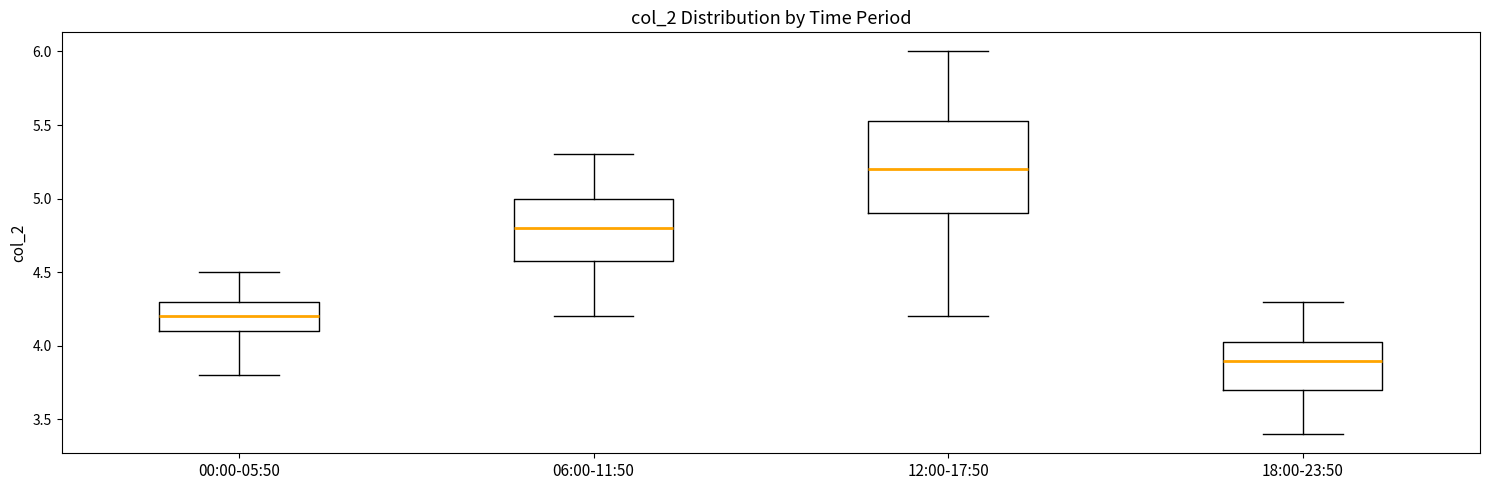

Reading left to right, read every box against the y-axis: the position of its median line, the range the box covers, and the ends of its whiskers. The values are not printed on the chart, so give them approximately, as read against the axis.

00:00-05:50: median 4.20, box 4.10 to 4.30, whiskers 3.80 to 4.50
06:00-11:50: median 4.80, box 4.60 to 5.00, whiskers 4.20 to 5.30
12:00-17:50: median 5.20, box 4.90 to 5.55, whiskers 4.20 to 6.00
18:00-23:50: median 3.90, box 3.70 to 4.05, whiskers 3.40 to 4.30